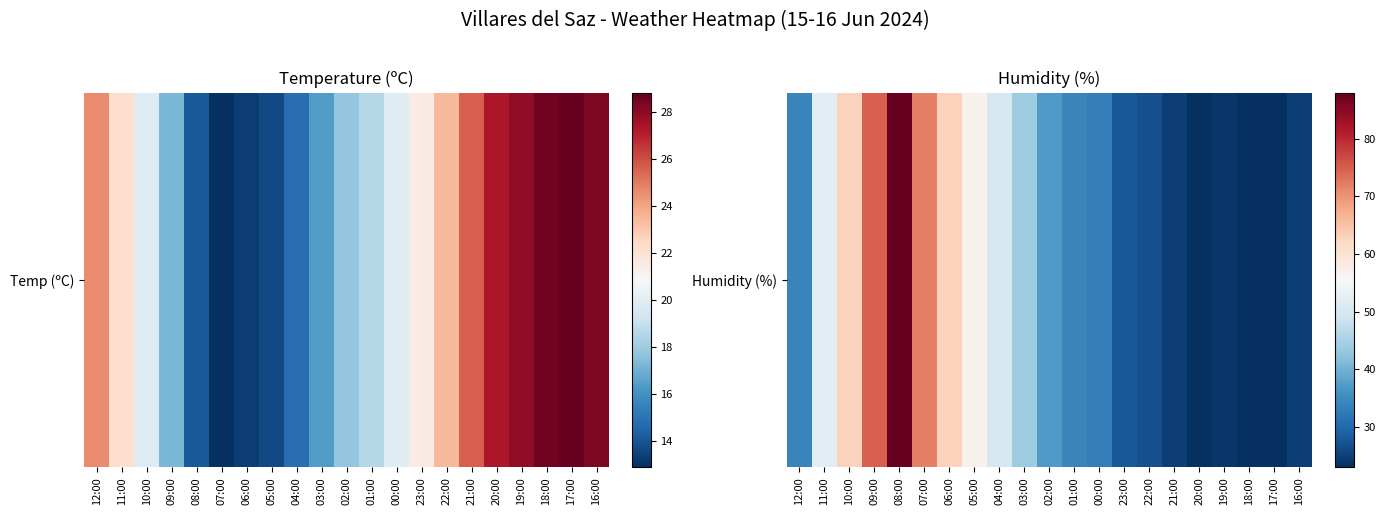

Reading right to left, what are all the values shown in this chart?

16:00=25	17:00=23	18:00=23	19:00=24	20:00=23	21:00=25	22:00=27	23:00=28	00:00=33	01:00=34	02:00=37	03:00=44	04:00=50	05:00=57	06:00=63	07:00=72	08:00=88	09:00=75	10:00=63	11:00=52	12:00=34